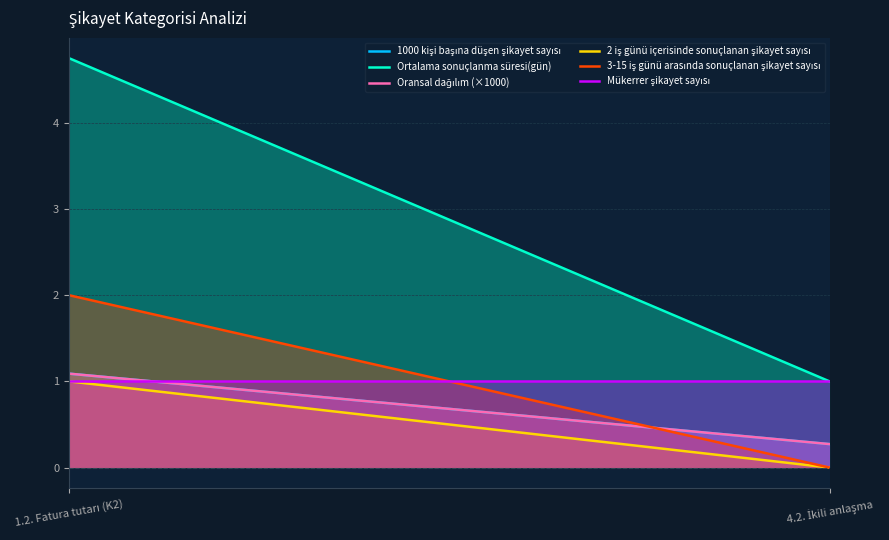

How many values in the Ortalama sonuçlanma süresi(gün) series exceed 4?

1